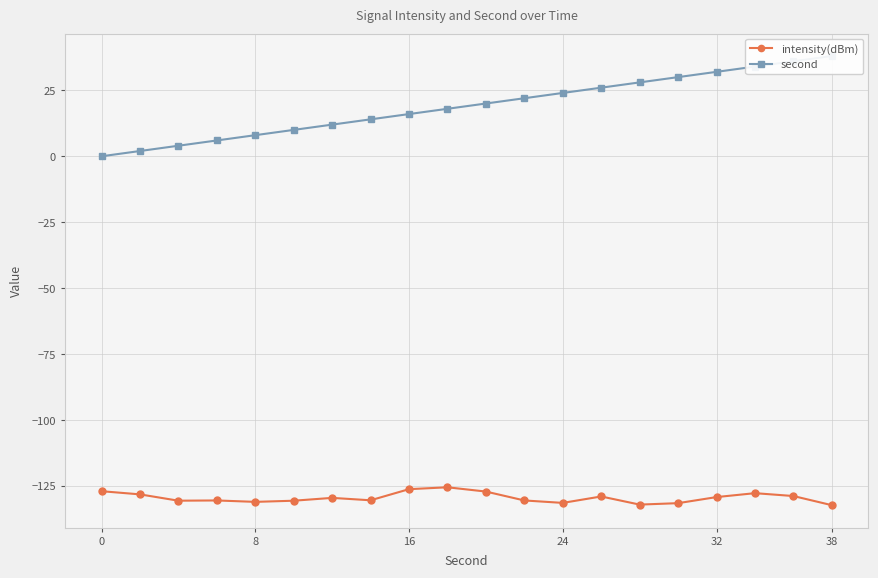

What is the highest value of the intensity(dBm) series?

-125.4